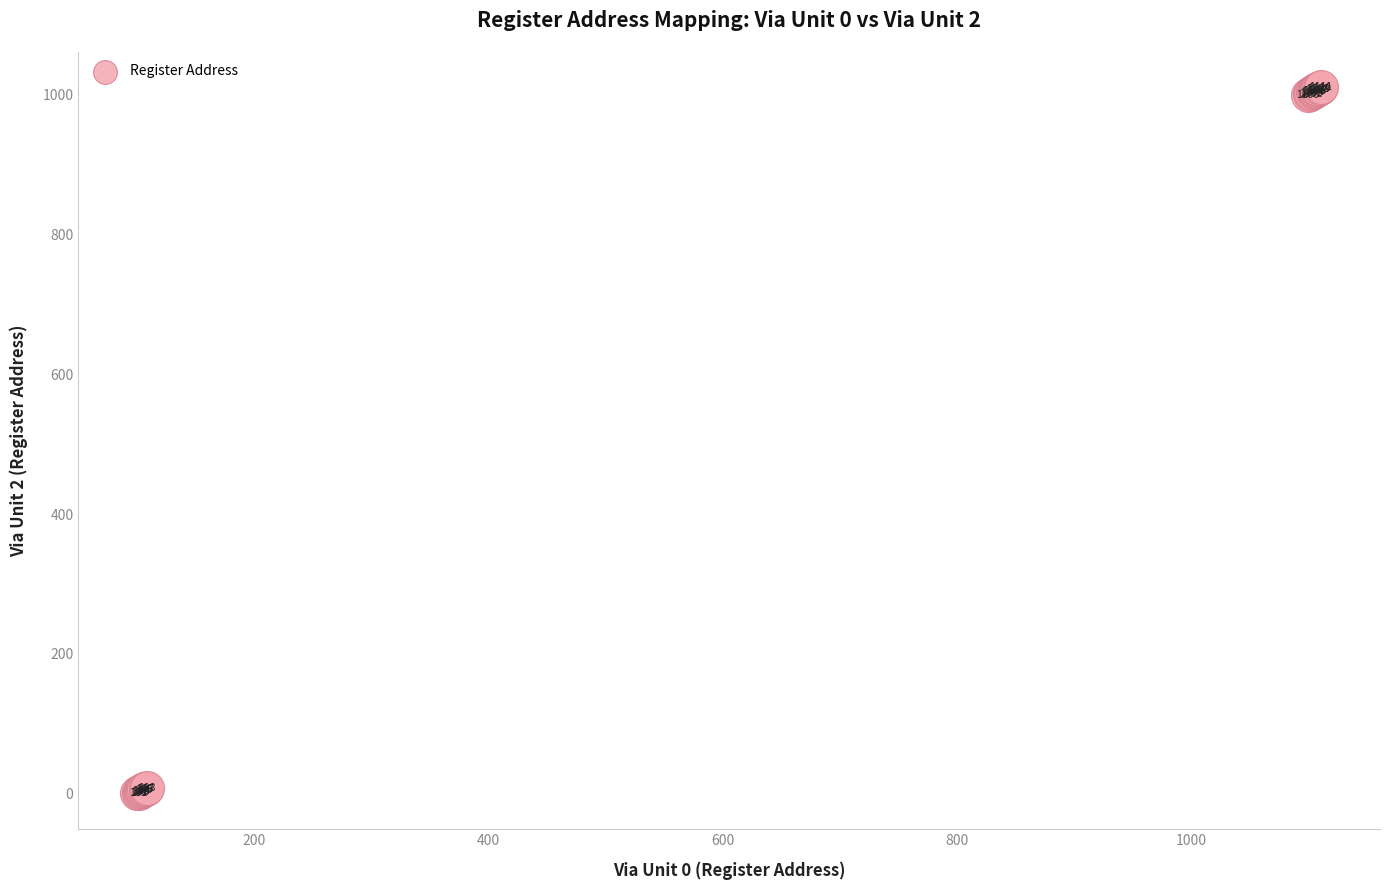

What Y value in the scatter plot is closest to 505?

1000